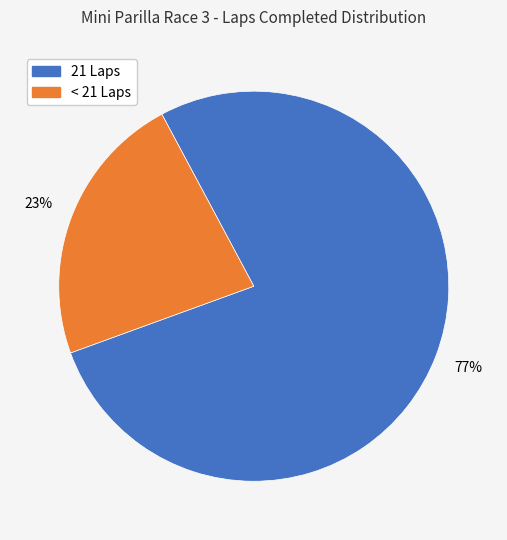

Is there a majority slice in this chart?

Yes